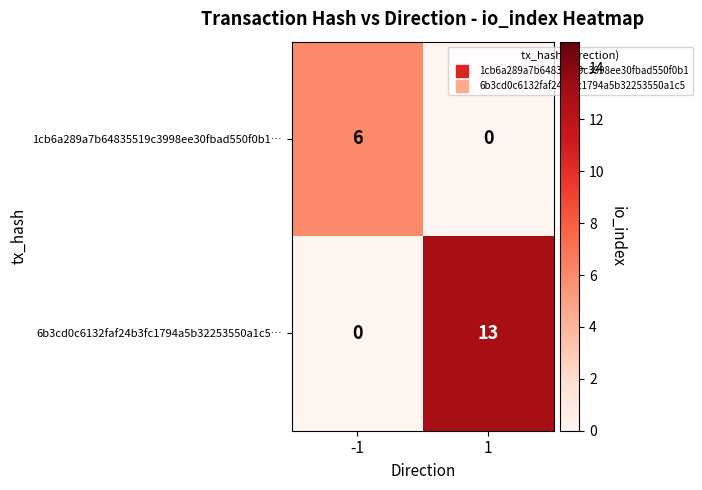

Reading left to right, list all the values displayed in this chart.

1cb6a289a7b64835519c3998ee30fbad550f0b1…: -1=6	1=0
6b3cd0c6132faf24b3fc1794a5b32253550a1c5…: -1=0	1=13